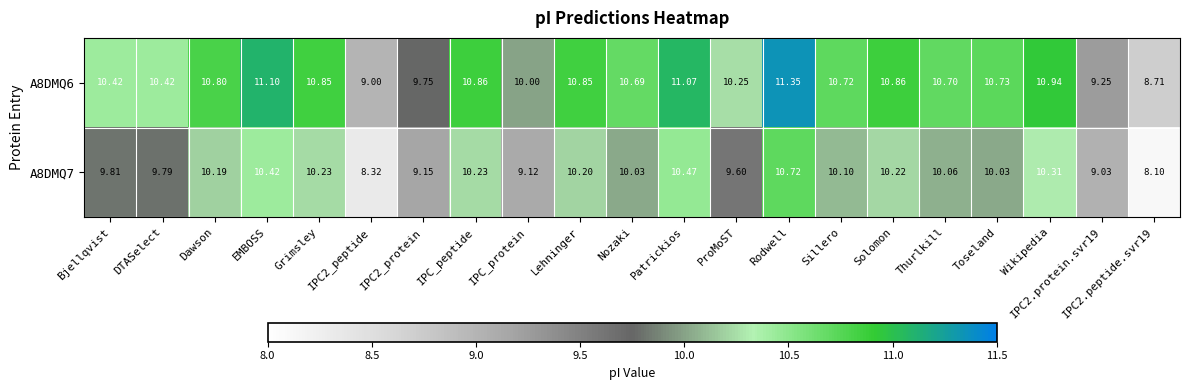

At which category is the sum across all series the highest?

Rodwell